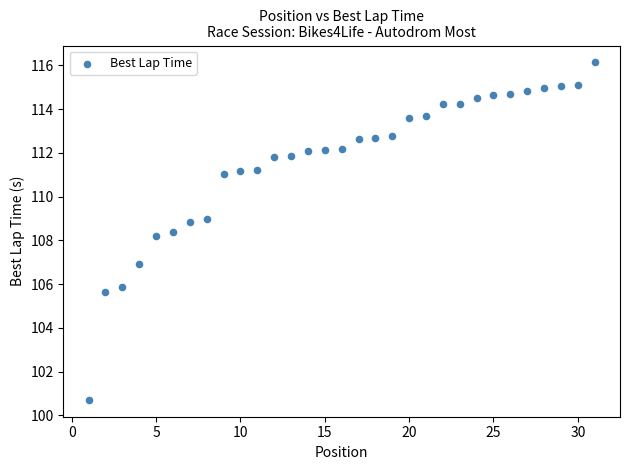

What Y value in the scatter plot is closest to 108?

108.2